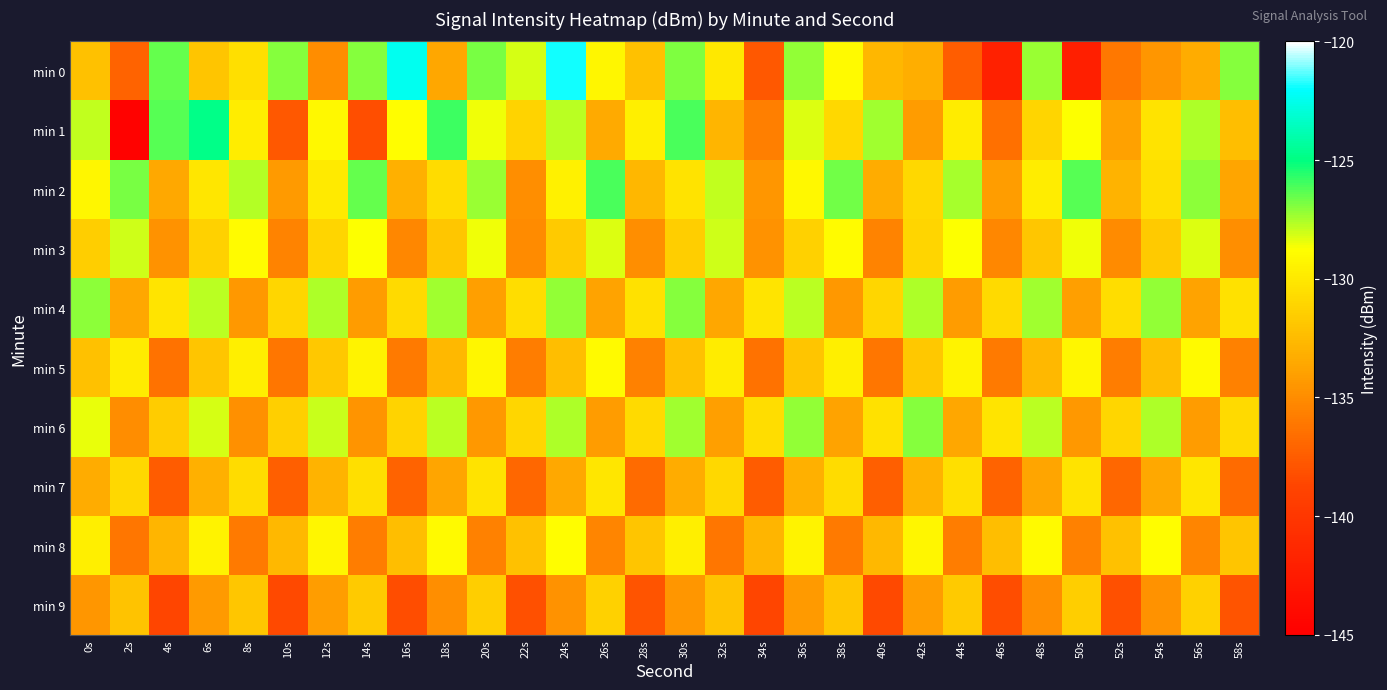

What is the total value across all series at 28s?

-1332.7